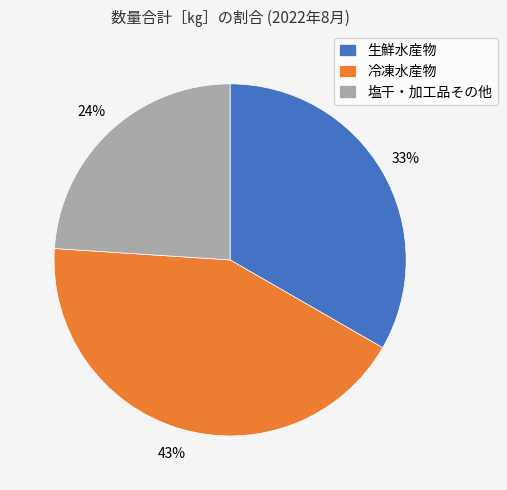

What percentage is the 生鮮水産物 slice, to the nearest percent?

33%